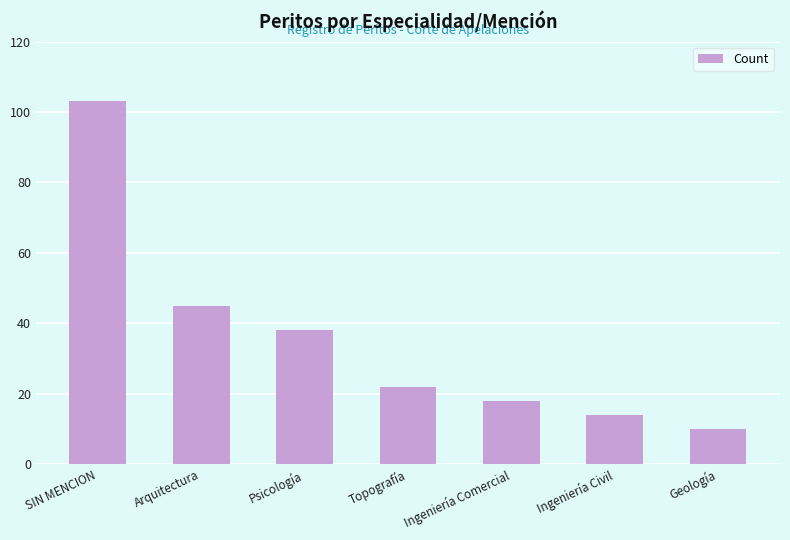

Approximately how many times larger is the value at Ingeniería Comercial compared to Ingeniería Civil?

1.3